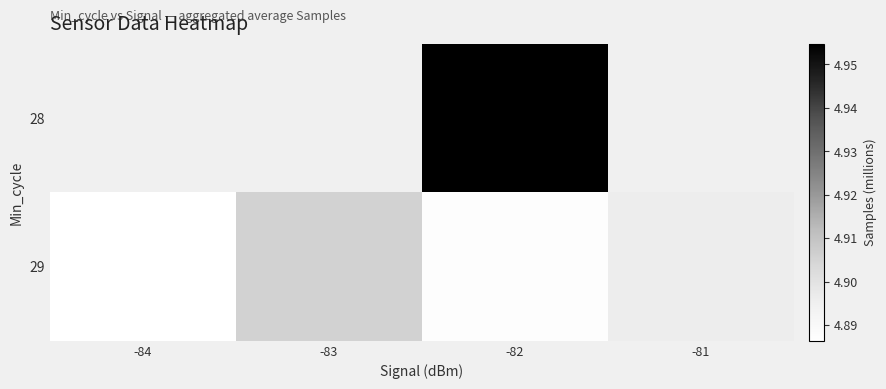

What is the maximum value shown in the chart?

5.0